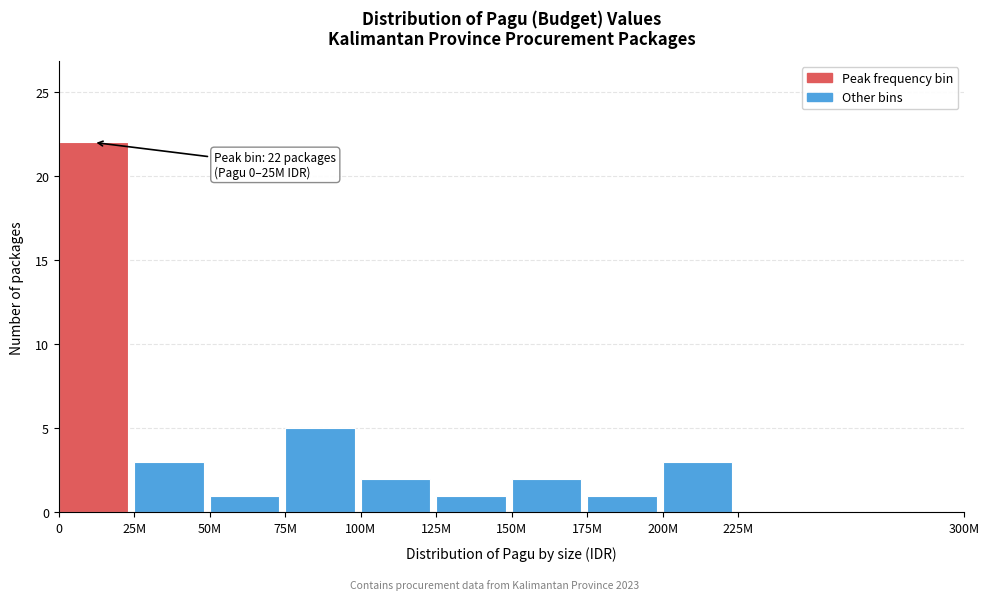

Reading left to right, transcribe all the data shown in this chart.

0=22	25M=3	50M=1	75M=5	100M=2	125M=1	150M=2	175M=1	200M=3	225M=0